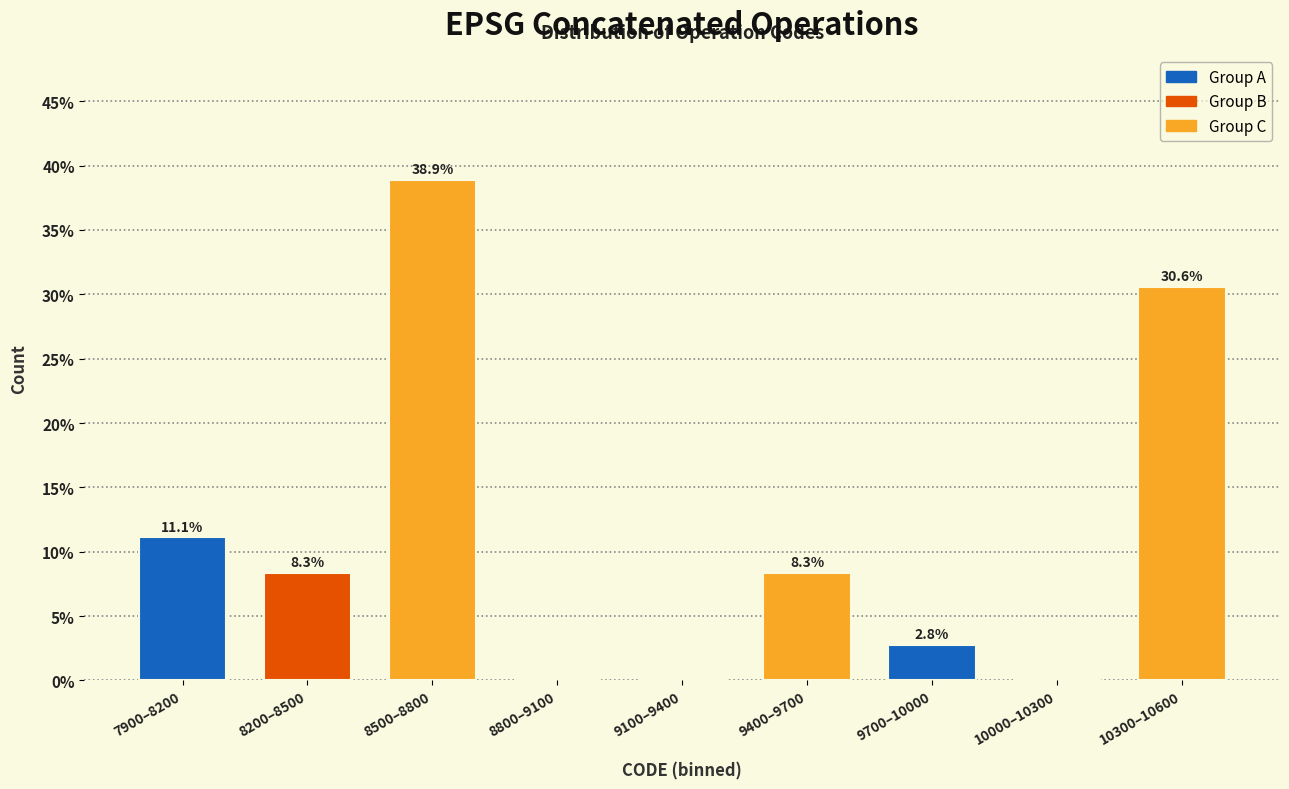

Reading left to right, extract all data points from this chart.

7900–8200=11.1	8200–8500=8.3	8500–8800=38.9	8800–9100=0.0	9100–9400=0.0	9400–9700=8.3	9700–10000=2.8	10000–10300=0.0	10300–10600=30.6